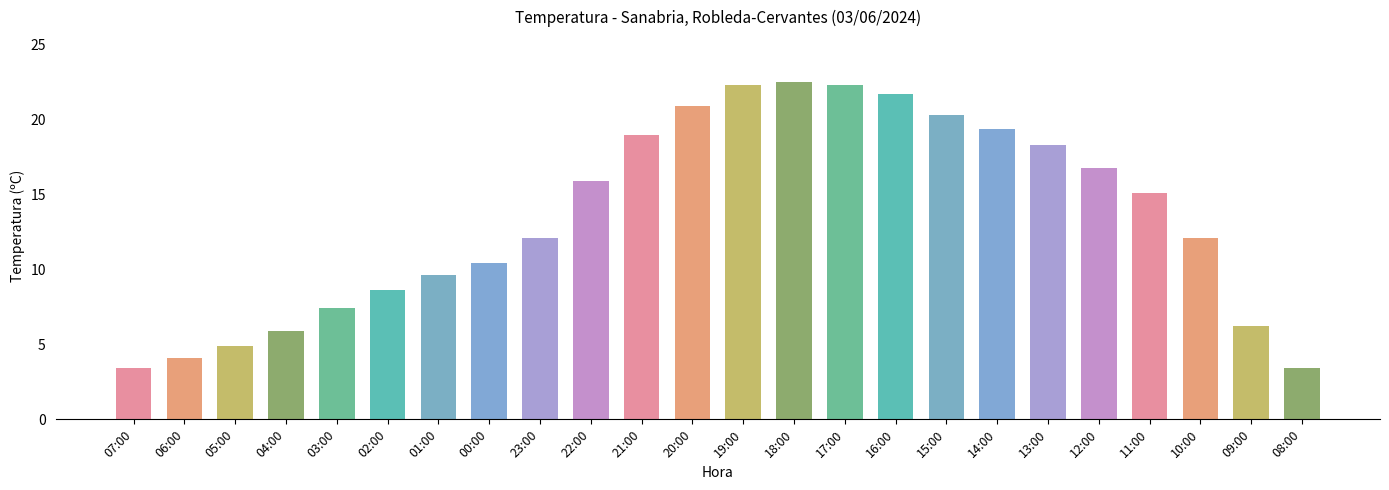

What value does the data have at 06:00?

4.1